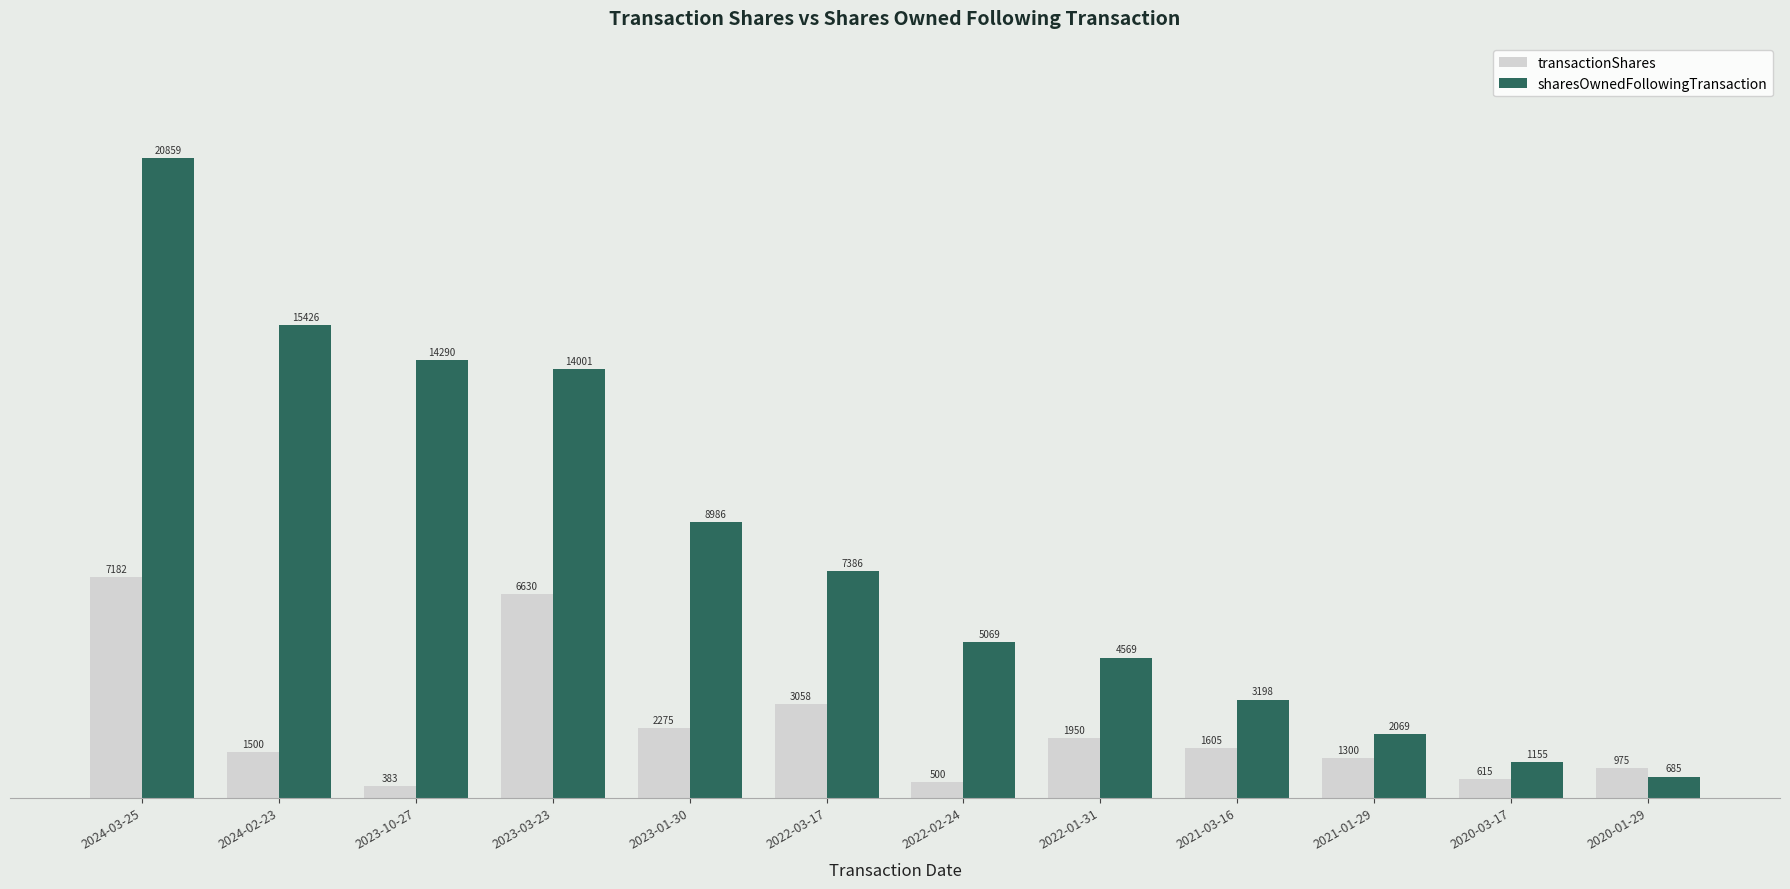

Which category has the highest value across all series?

2024-03-25